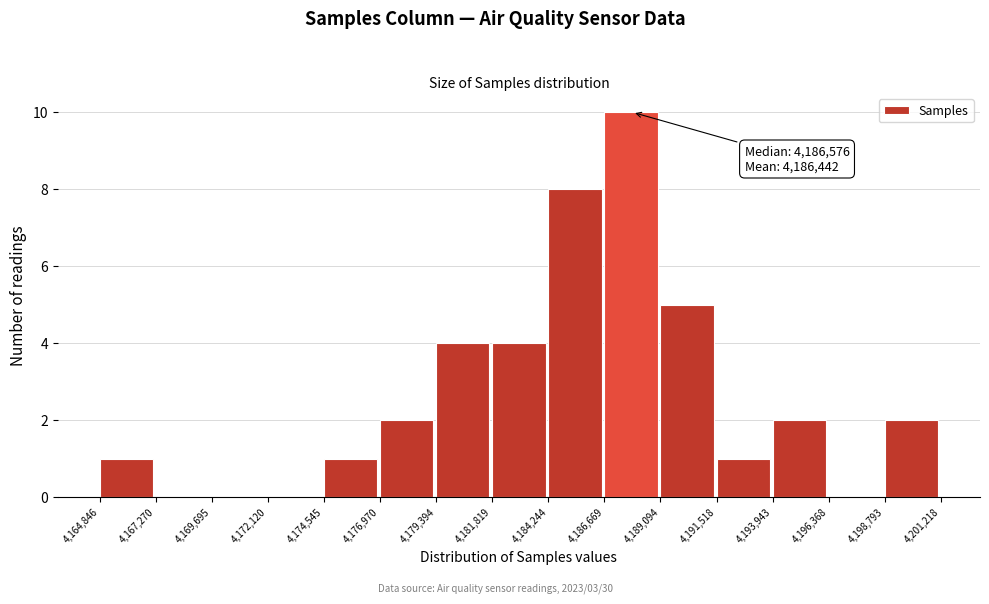

Which range on the x-axis has the tallest bar?

4,186,669 to 4,189,094